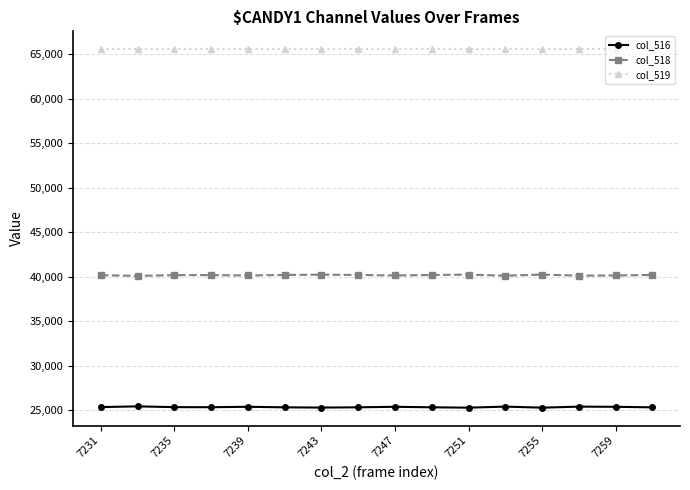

Which series has the largest total across all categories?

col_519